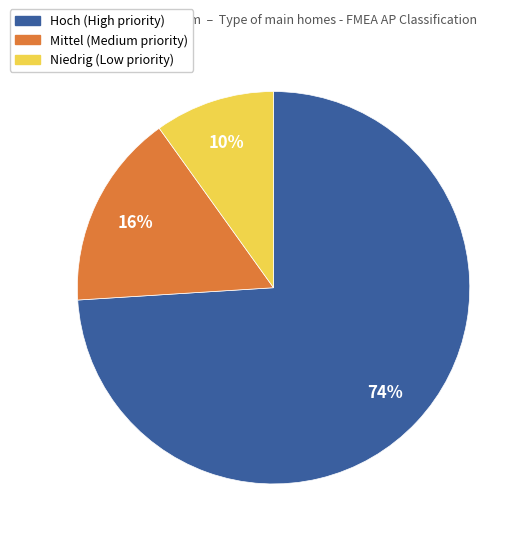

What is the largest slice in the pie chart?

Hoch